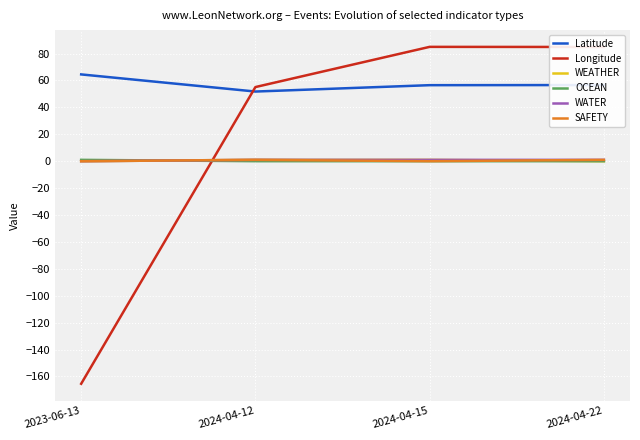

The value of SAFETY at 2023-06-13 is 0.0. True or false?

True